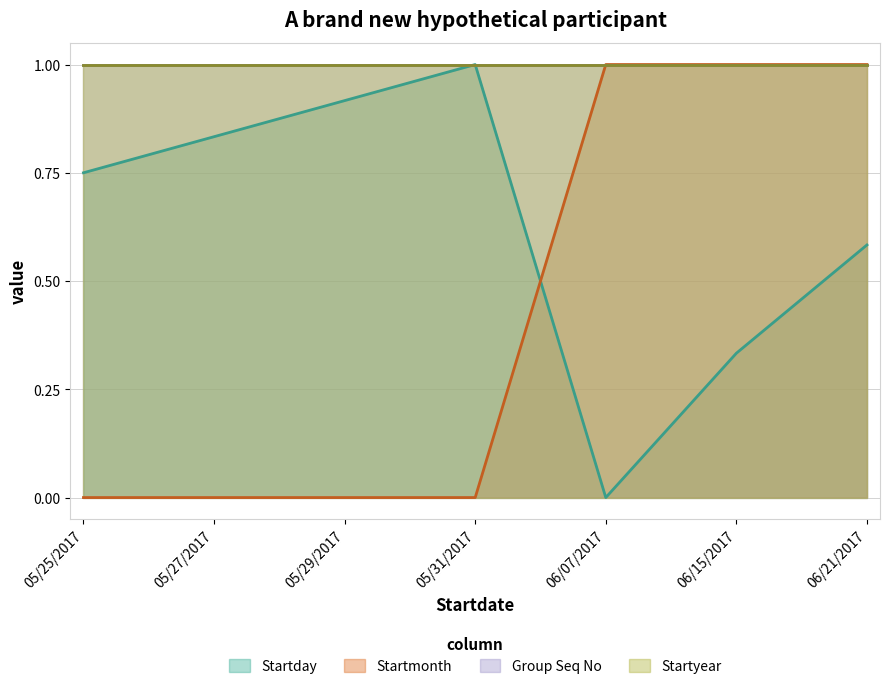

Is it true that Startday equals 0.1 at 06/21/2017?

False